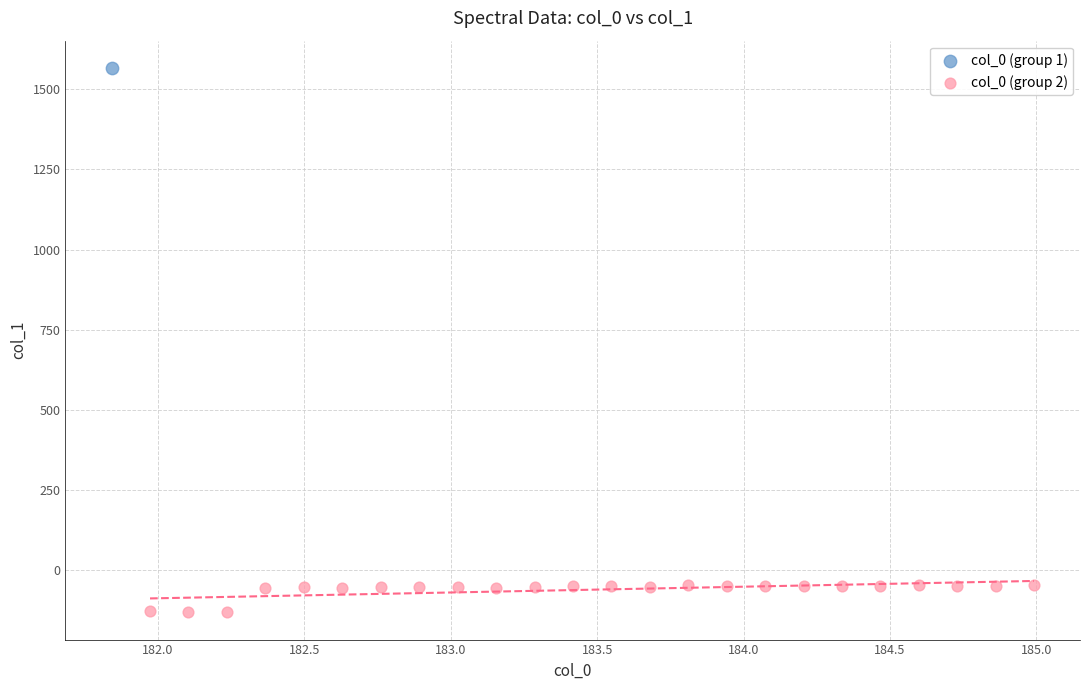

What are all the series names shown in the legend?

col_0 (group 1), col_0 (group 2)